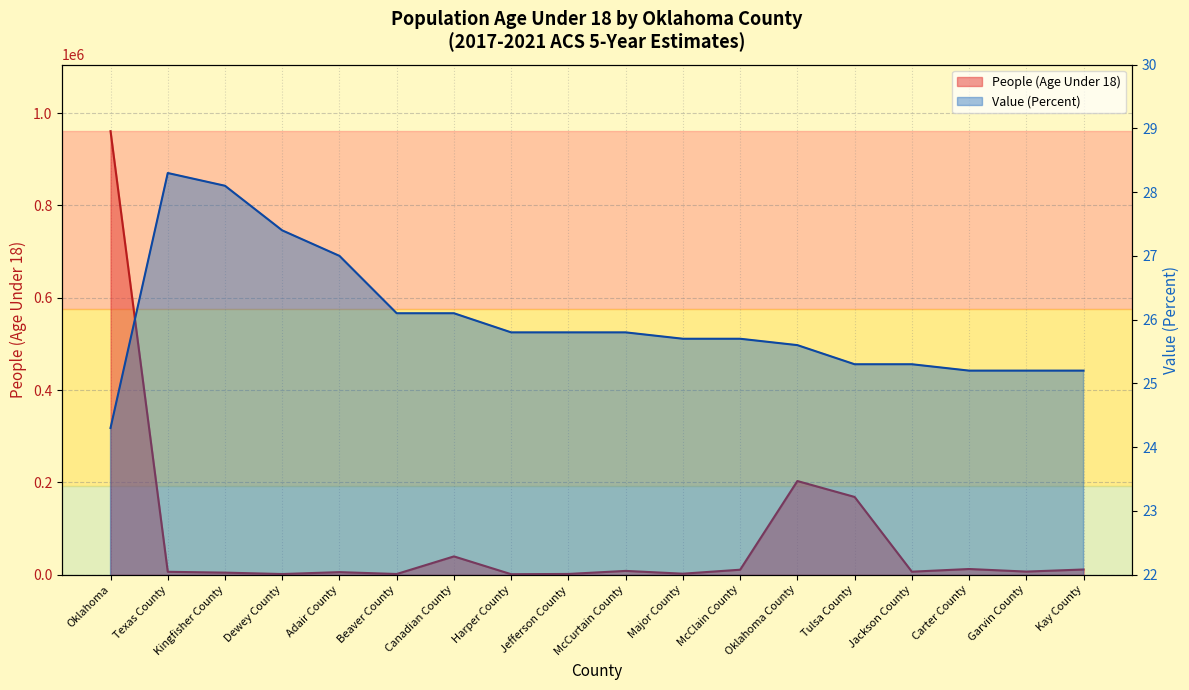

Is it true that Value (Percent) equals 11.0 at Garvin County?

False